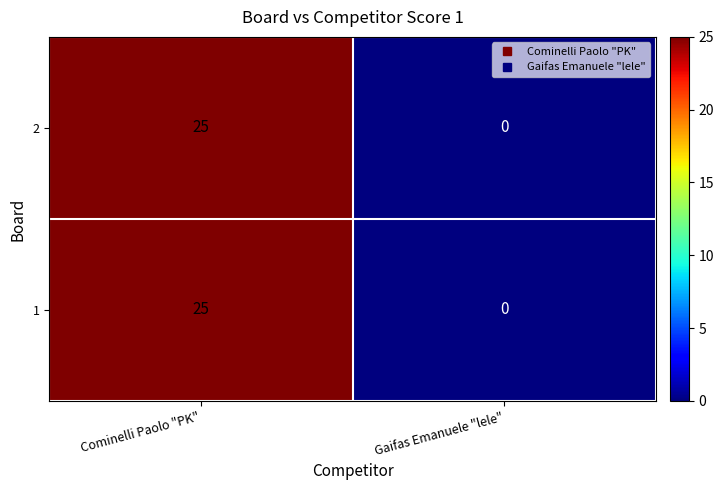

Reading right to left, what are all the values shown in this chart?

2: 0	25
1: 0	25